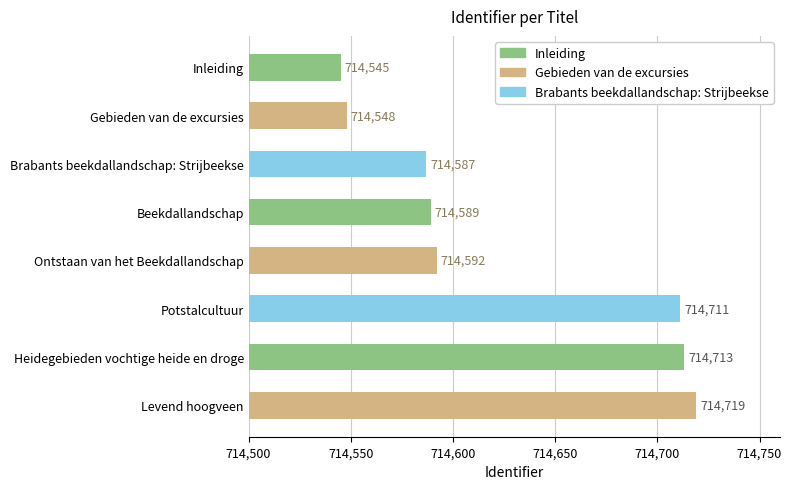

Which label corresponds to the largest value in the chart?

Levend hoogveen